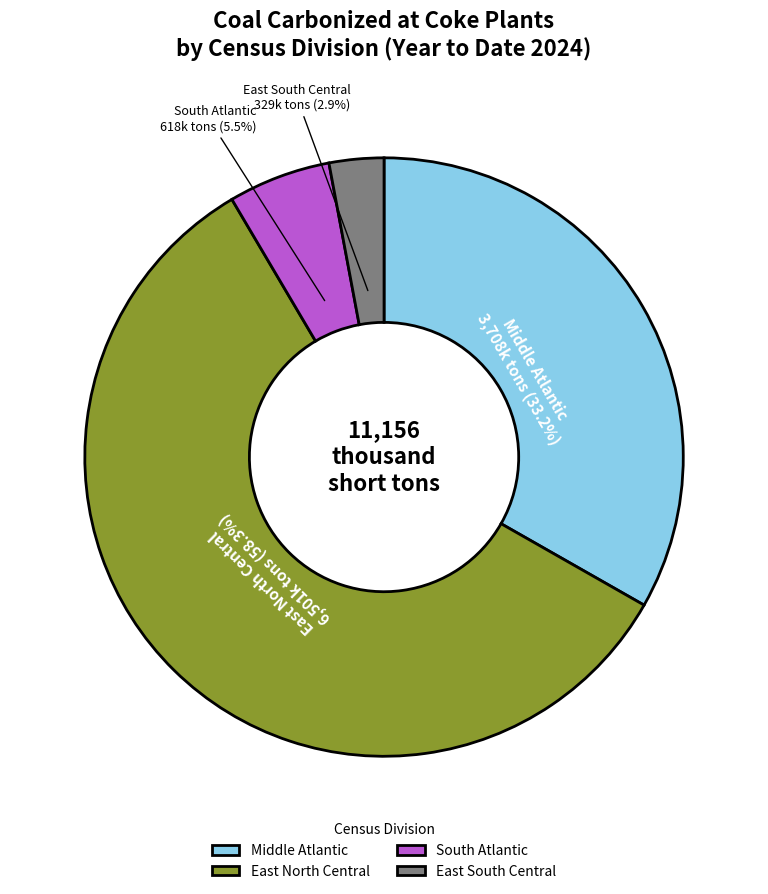

What percentage is the Middle Atlantic slice, to the nearest percent?

33%